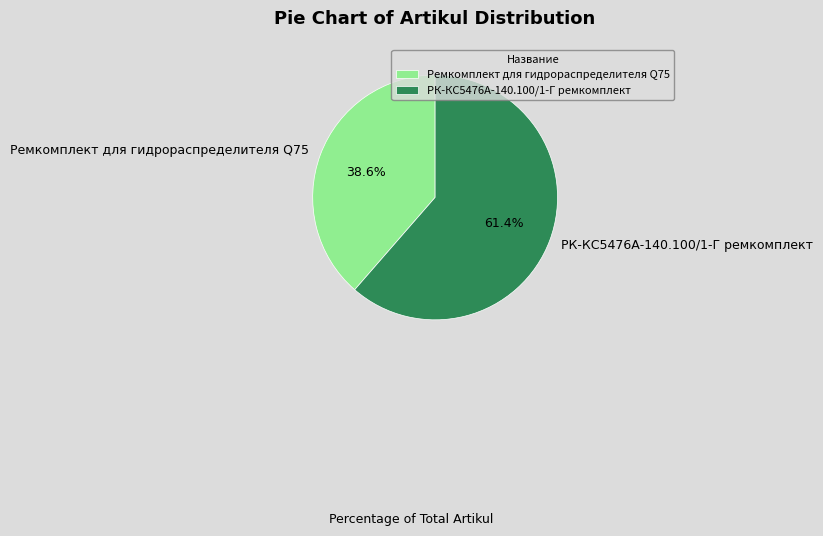

Which category has the biggest portion of the pie?

РК-КС5476А-140.100/1-Г ремкомплект